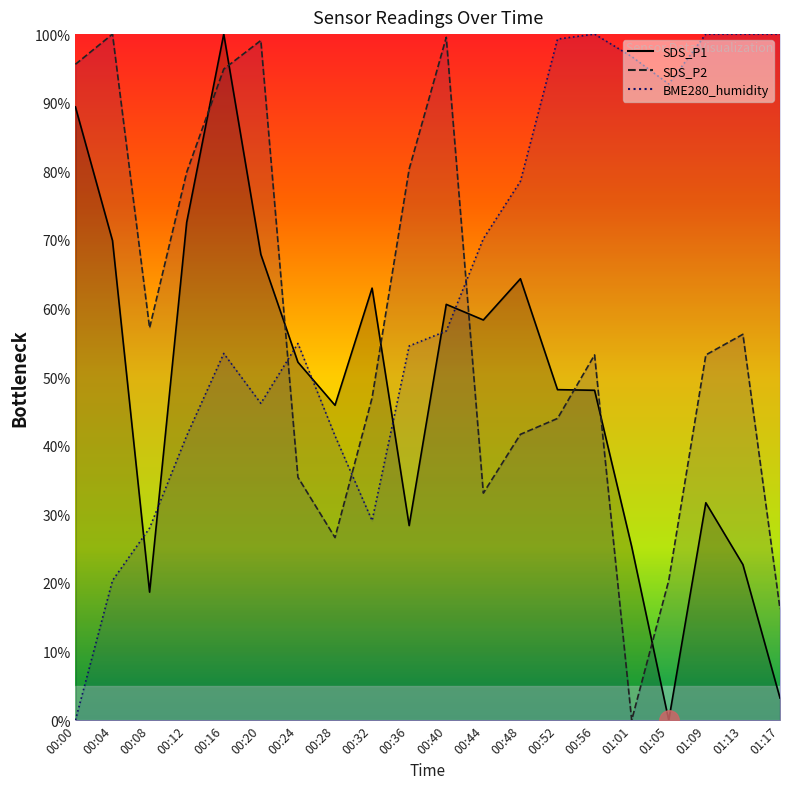

Reading right to left, transcribe all the data shown in this chart.

SDS_P1: 3.2	22.7	31.7	0.0	25.3	48.1	48.2	64.3	58.3	60.6	28.4	63.0	45.9	52.2	67.9	100.0	72.5	18.7	69.9	89.4
SDS_P2: 16.2	56.2	53.2	20.4	0.0	53.2	44.0	41.7	33.1	99.5	80.3	47.0	26.6	35.4	99.1	94.9	79.9	57.2	100.0	95.6